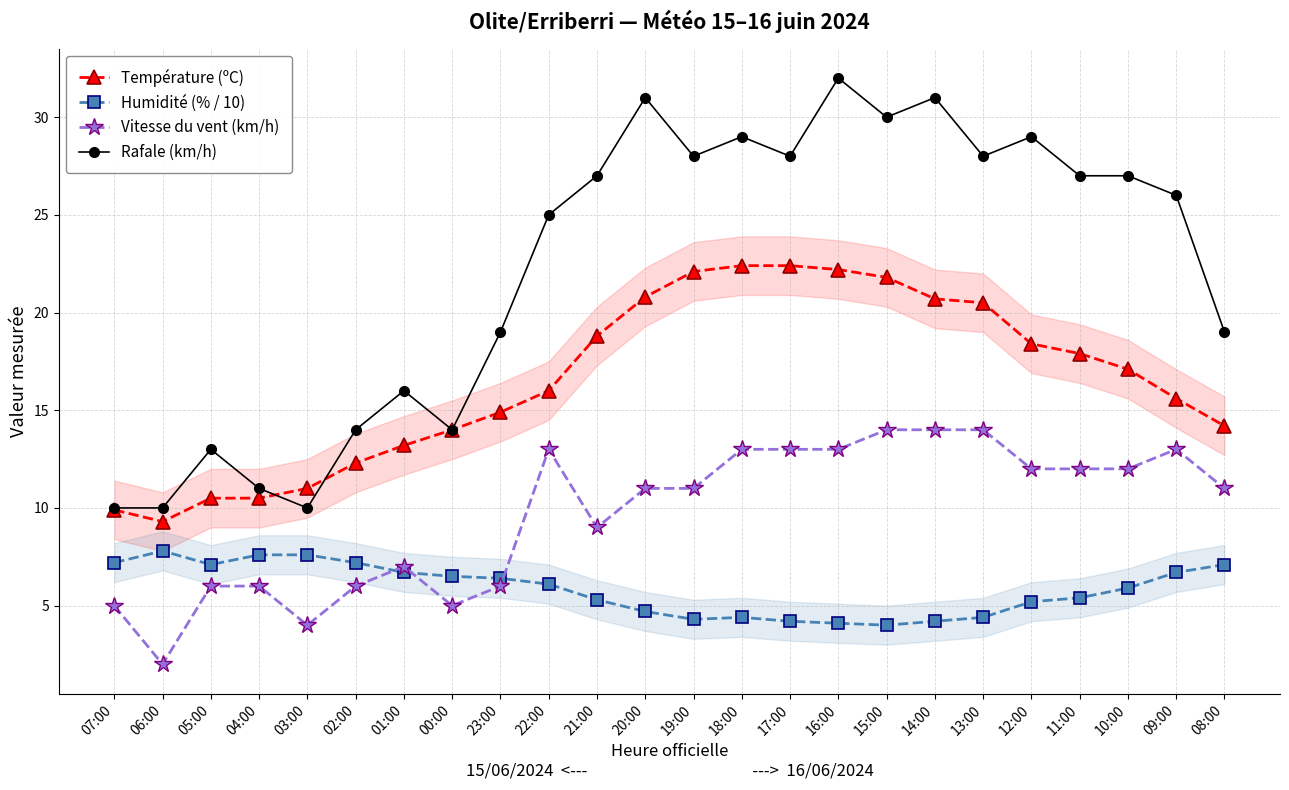

True or false: Humidité (% / 10) has a value of 7.1 at 08:00.

True